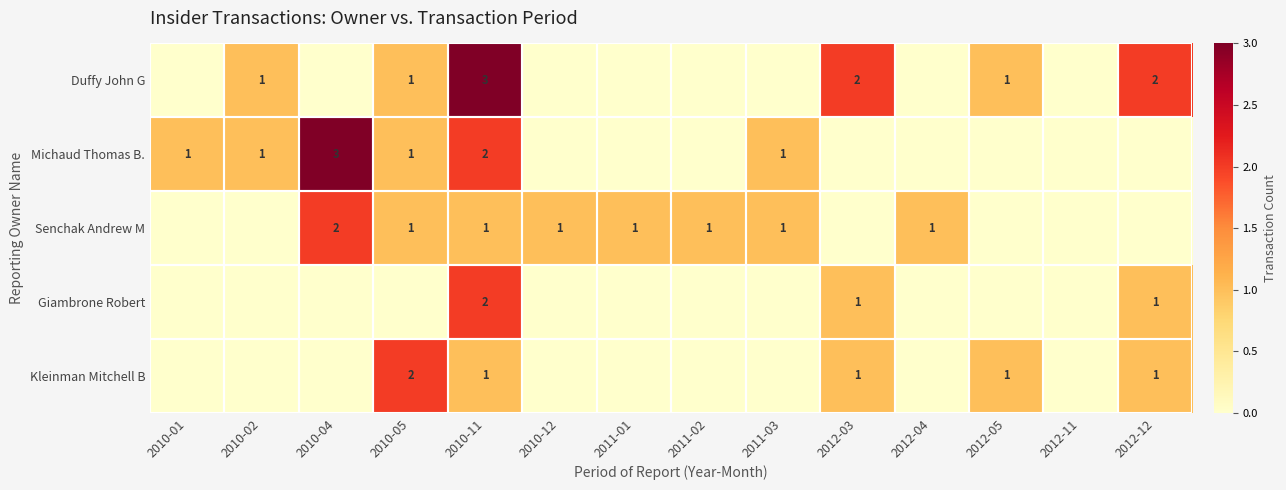

Which has a higher value, 2011-02 or 2011-03?

2011-02